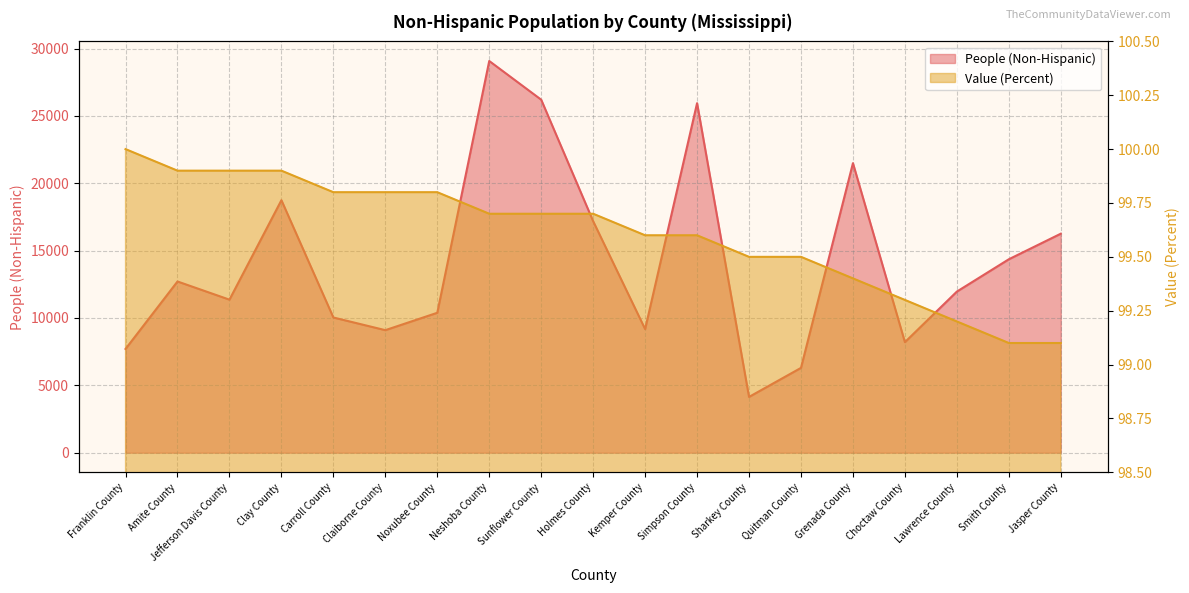

Read the Value (Percent) value at Smith County.

99.1